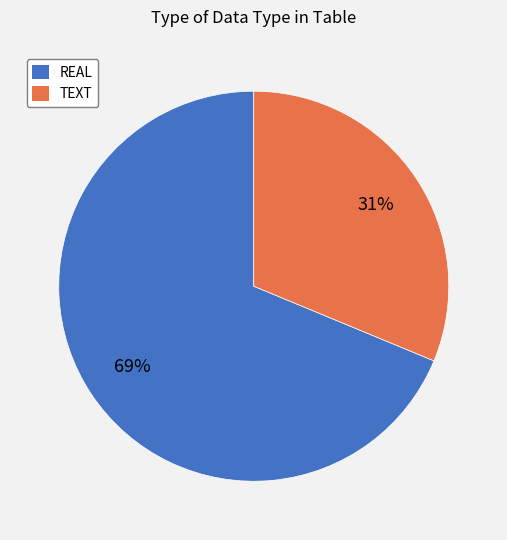

Do REAL and TEXT together represent more than half of the pie?

Yes